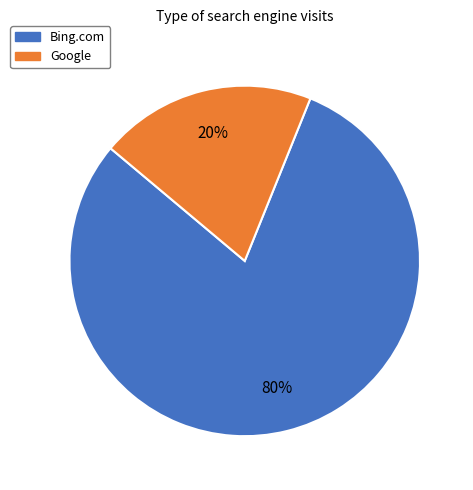

To the nearest percent, what is the difference between the largest and smallest slice percentages?

60%